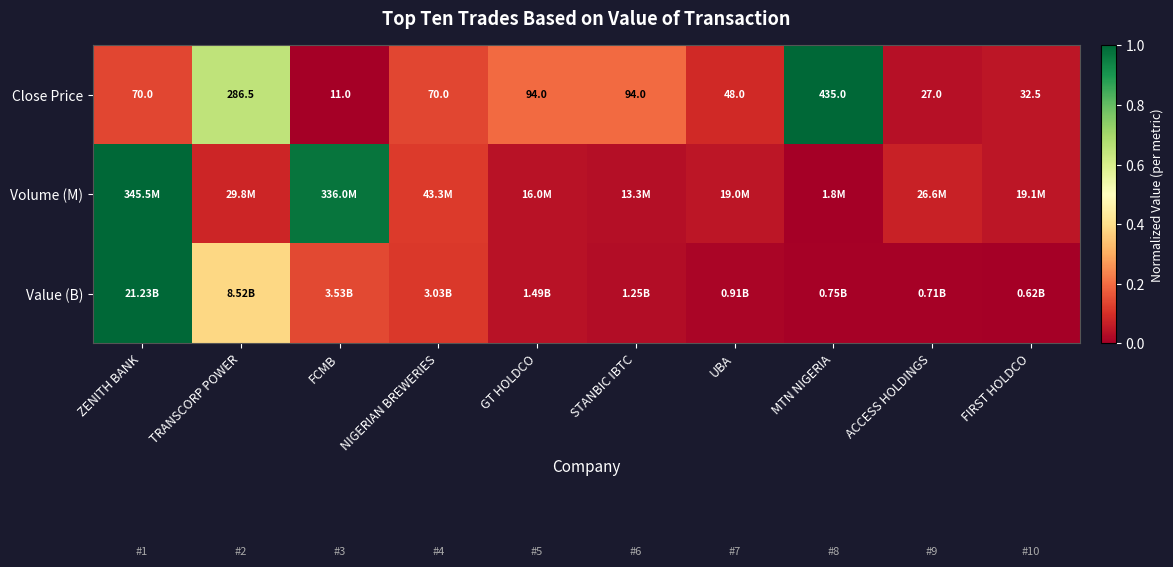

At which label does Close Price reach its peak?

MTN NIGERIA